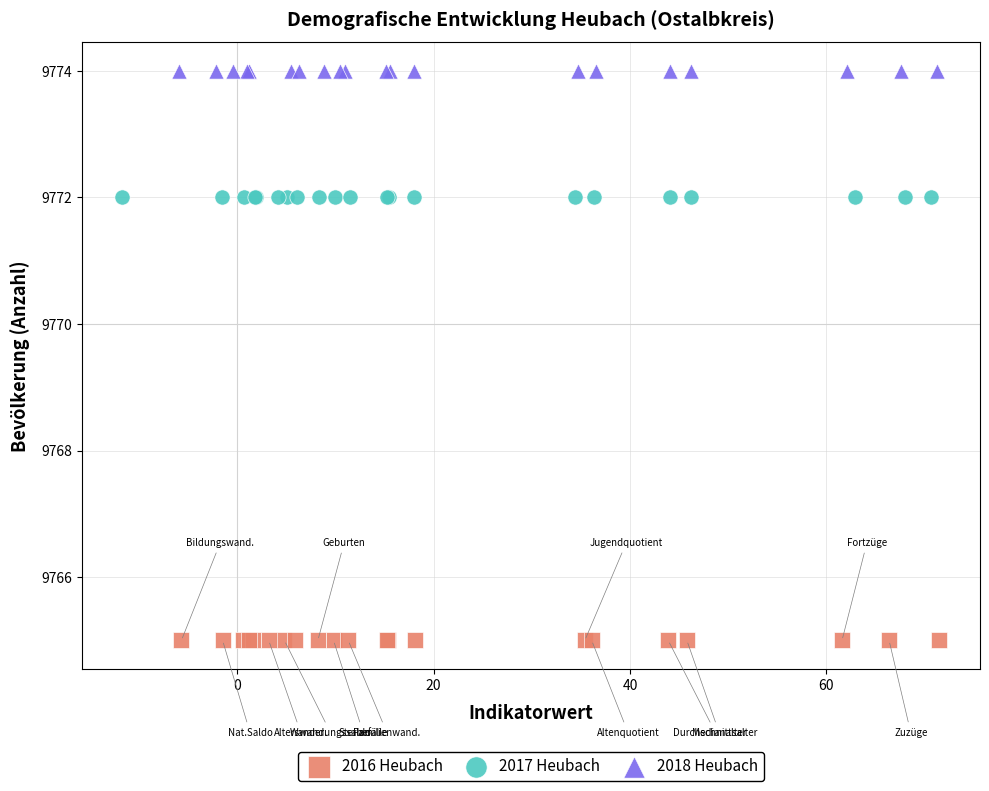

Which series reaches the minimum Y coordinate?

2016 Heubach